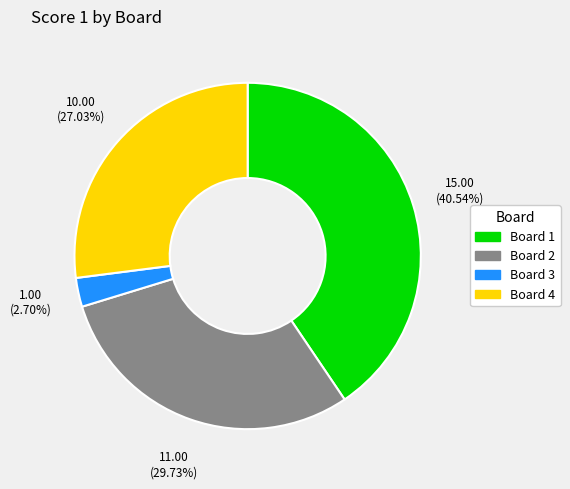

Which has a higher value, Board 3 or Board 4?

Board 4